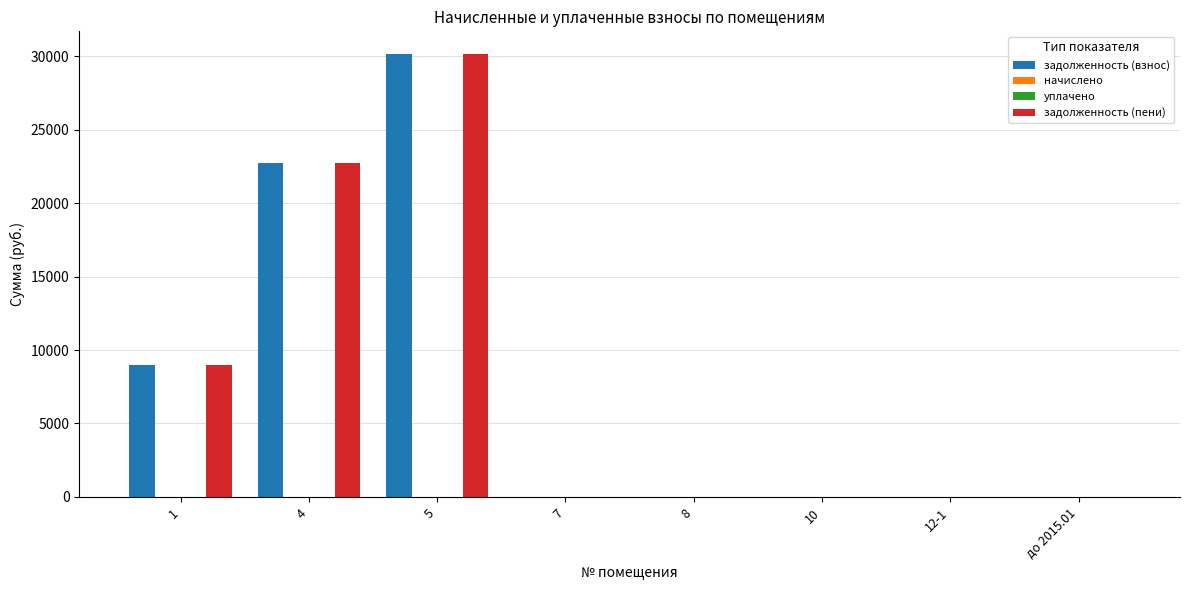

Which series has the widest spread of values?

задолженность (взнос)